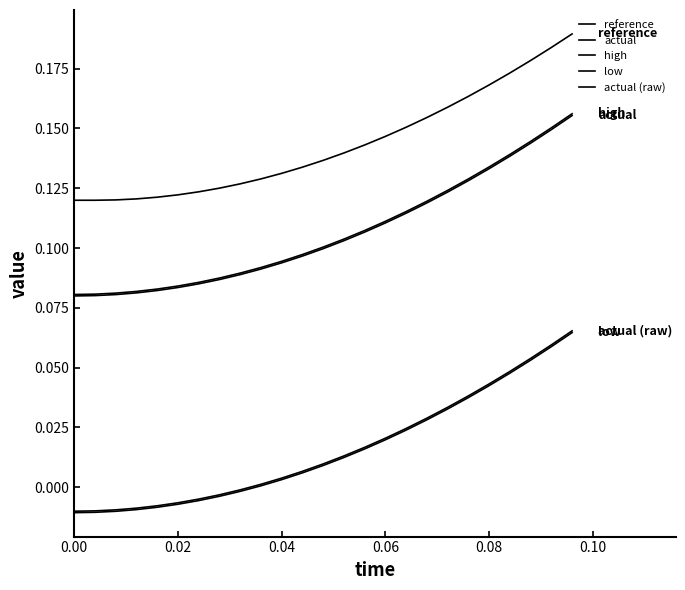

True or false: low and high cross at least once.

False